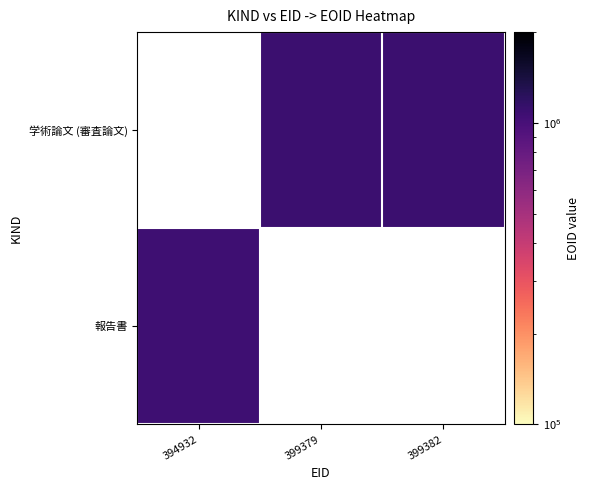

True or false: 学術論文 (審査論文) has a value of 1505301.0 at 399379.

False